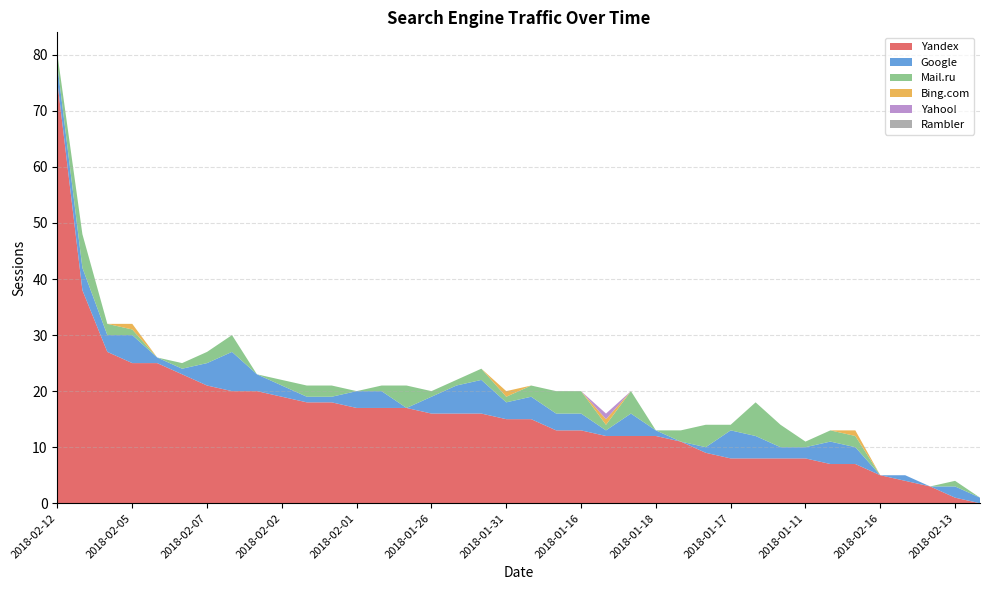

Reading left to right, what are all the values shown in this chart?

Yandex: 75	38	27	25	25	23	21	20	20	19	18	18	17	17	17	16	16	16	15	15	13	13	12	12	12	11	9	8	8	8	8	7	7	5	4	3	1	0
Google: 3	4	3	5	1	1	4	7	3	2	1	1	3	3	0	3	5	6	3	4	3	3	1	4	1	0	1	5	4	2	2	4	3	0	1	0	2	1
Mail.ru: 2	6	2	1	0	1	2	3	0	1	2	2	0	1	4	1	1	2	1	2	4	4	1	4	0	2	4	1	6	4	1	2	2	0	0	0	1	0
Bing.com: 0	0	0	1	0	0	0	0	0	0	0	0	0	0	0	0	0	0	1	0	0	0	1	0	0	0	0	0	0	0	0	0	1	0	0	0	0	0
Yahoo!: 0	0	0	0	0	0	0	0	0	0	0	0	0	0	0	0	0	0	0	0	0	0	1	0	0	0	0	0	0	0	0	0	0	0	0	0	0	0
Rambler: 0	0	0	0	0	0	0	0	0	0	0	0	0	0	0	0	0	0	0	0	0	0	0	0	0	0	0	0	0	0	0	0	0	0	0	0	0	0